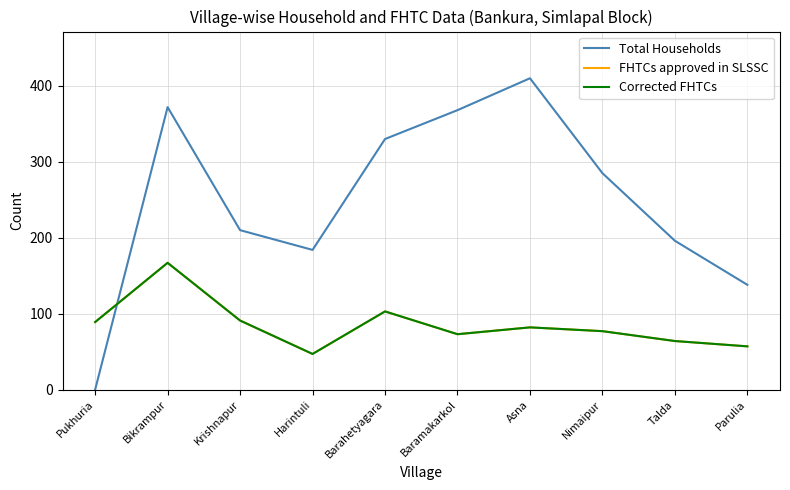

Which series has the largest total across all categories?

Total Households